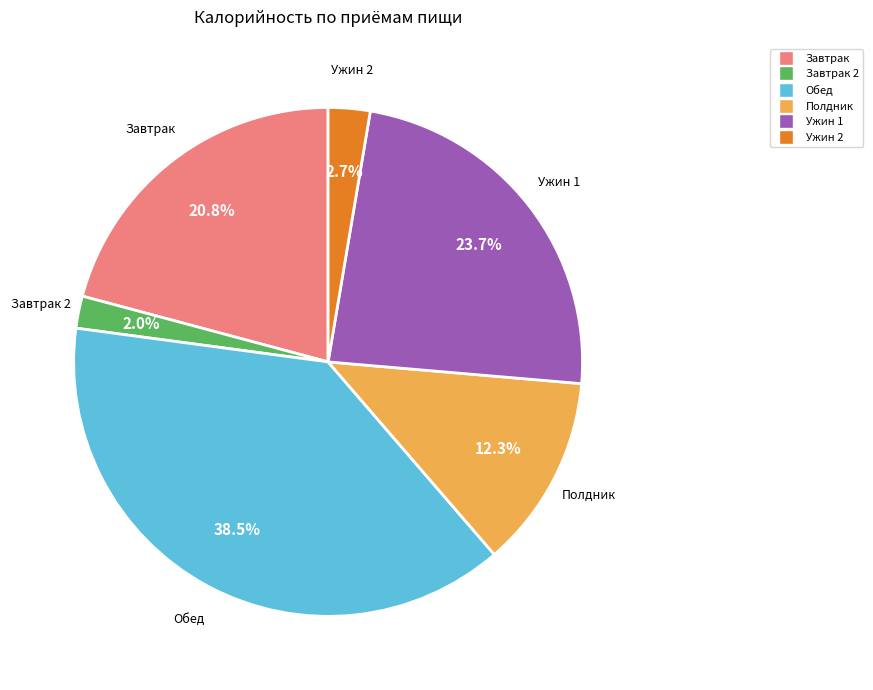

Does any single category account for the majority?

No